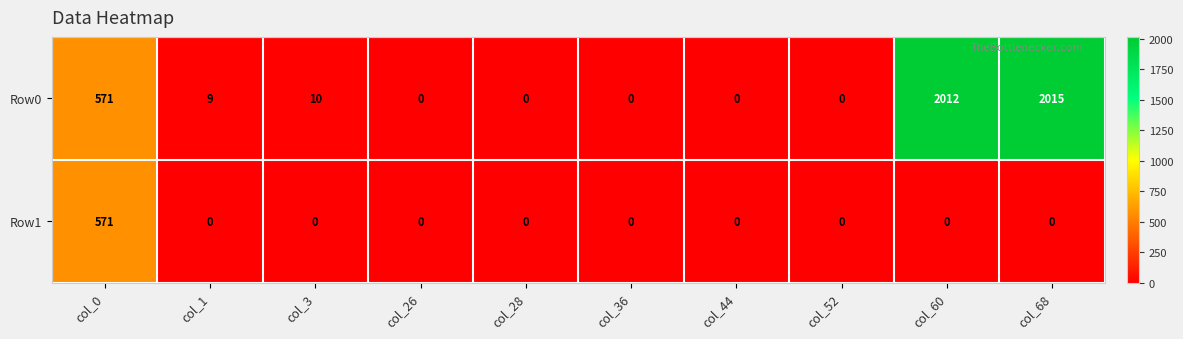

Which series has the largest total across all categories?

Row0